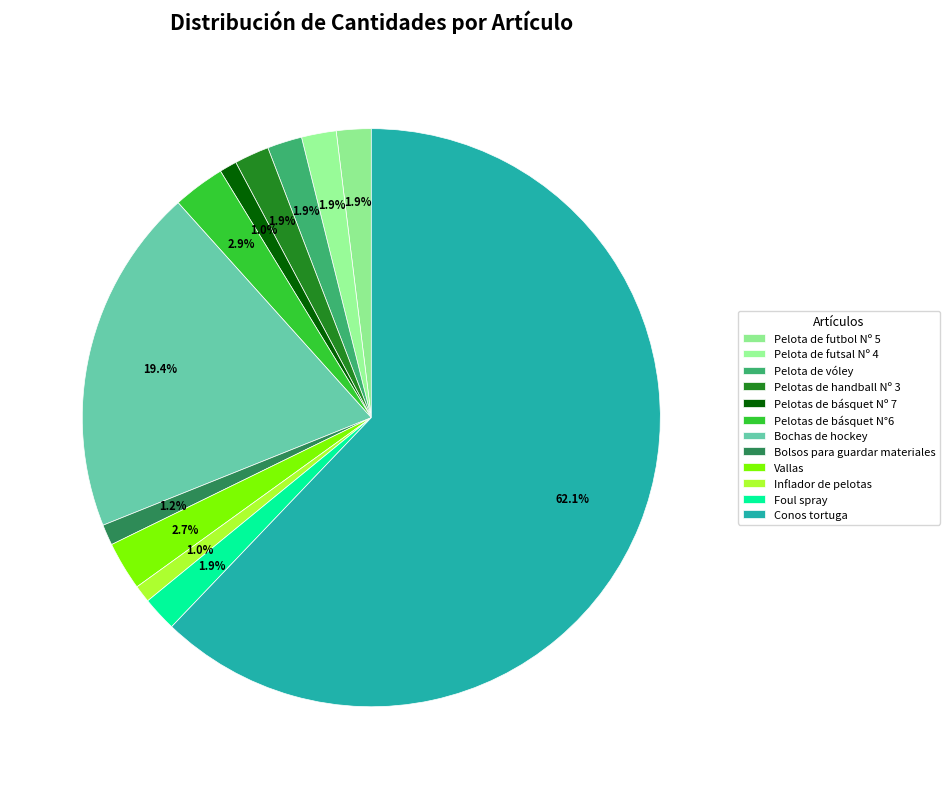

How many slices are in this pie chart?

12